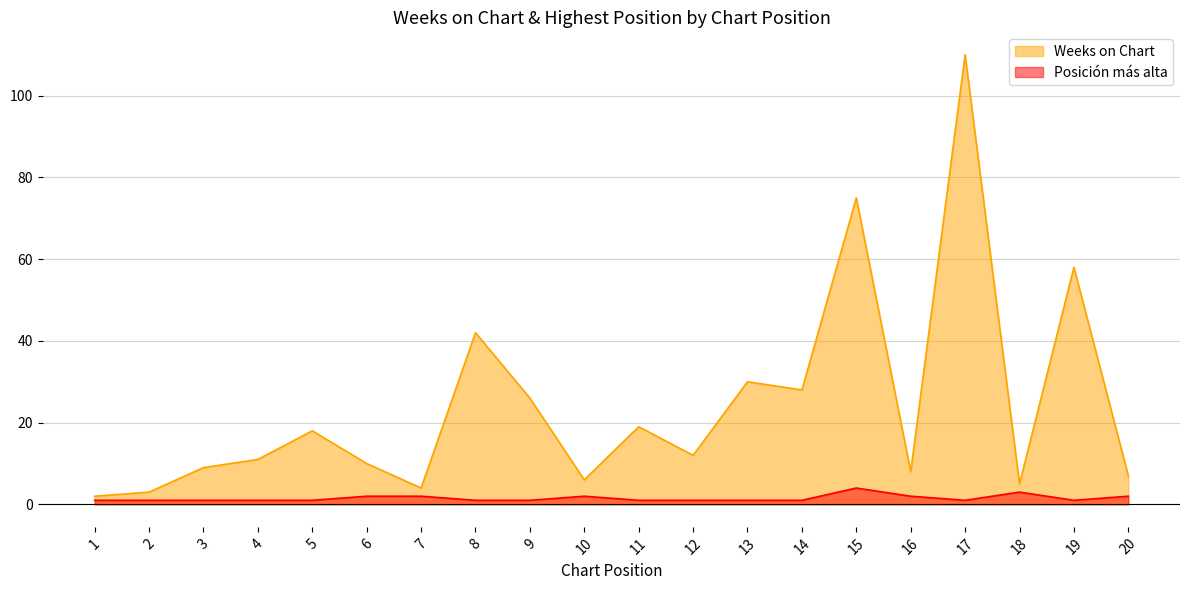

True or false: Posición más alta and Weeks on Chart intersect in this chart.

False